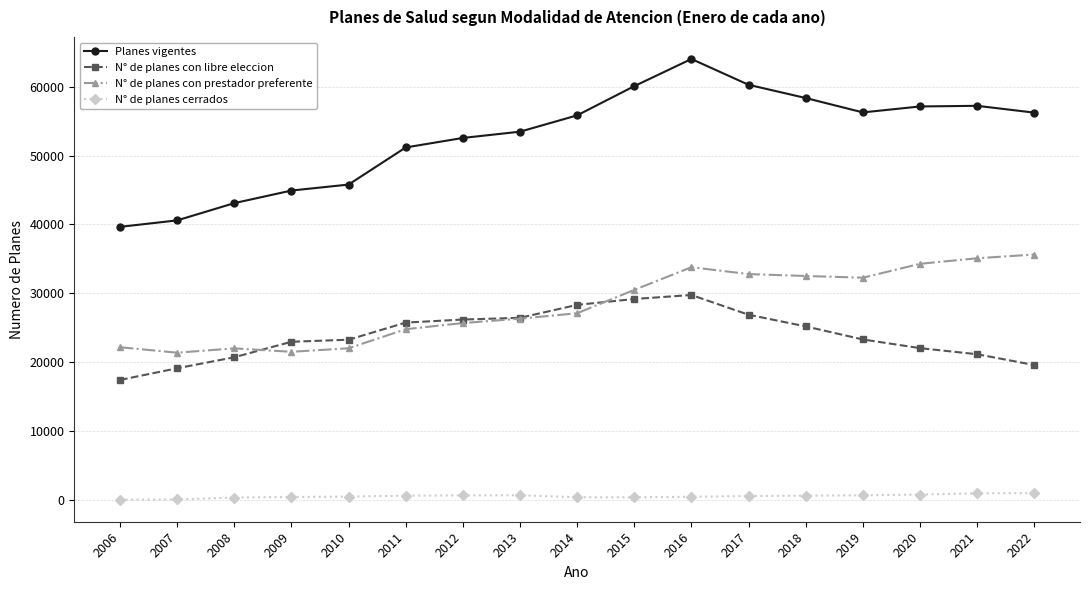

Which series has the largest range (max minus min)?

Planes vigentes